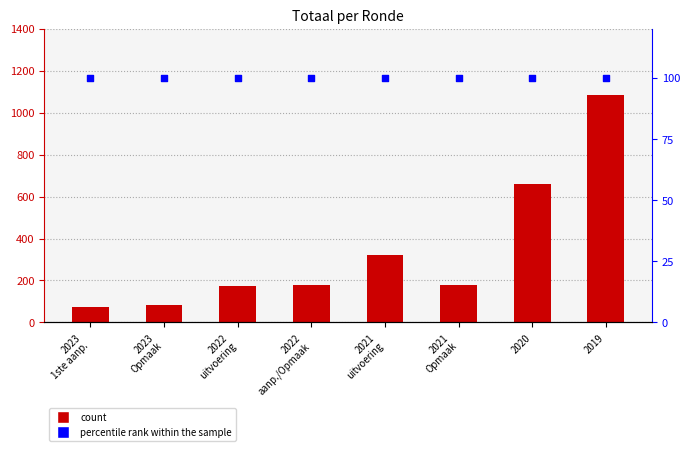

Which series has the largest Y range (max minus min)?

Totaal